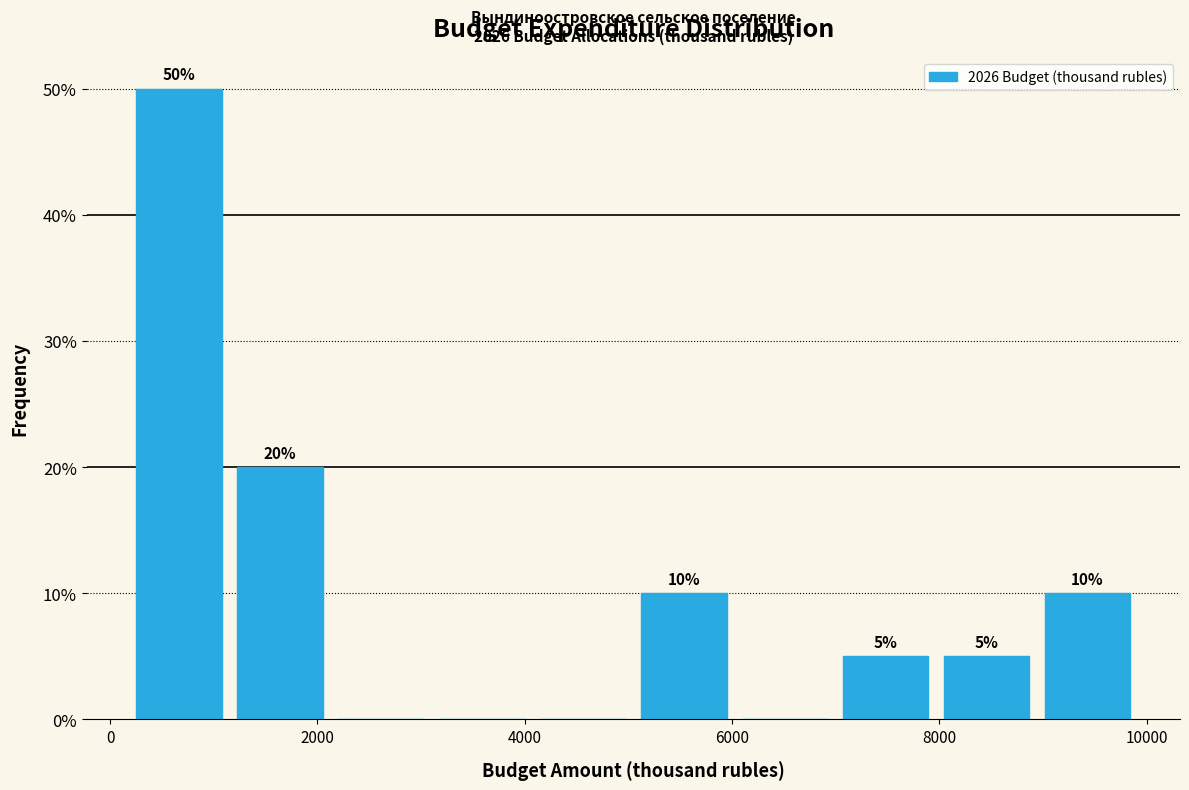

Which range on the x-axis has the tallest bar?

200 to 1200